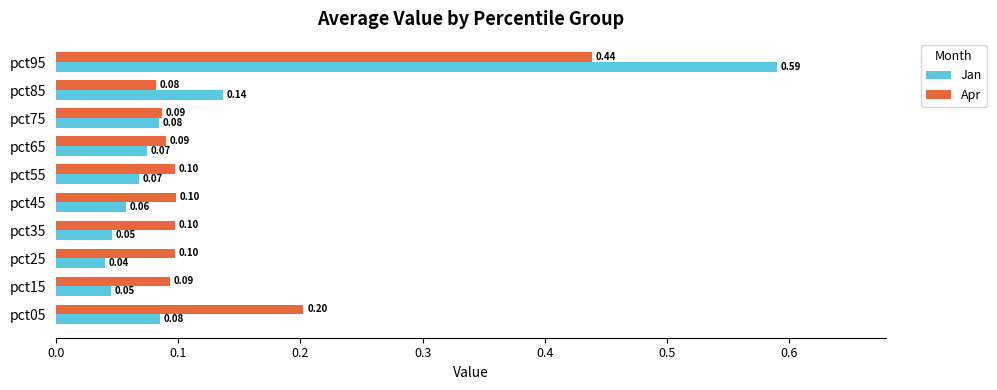

What is the sum of all Apr values?

1.4